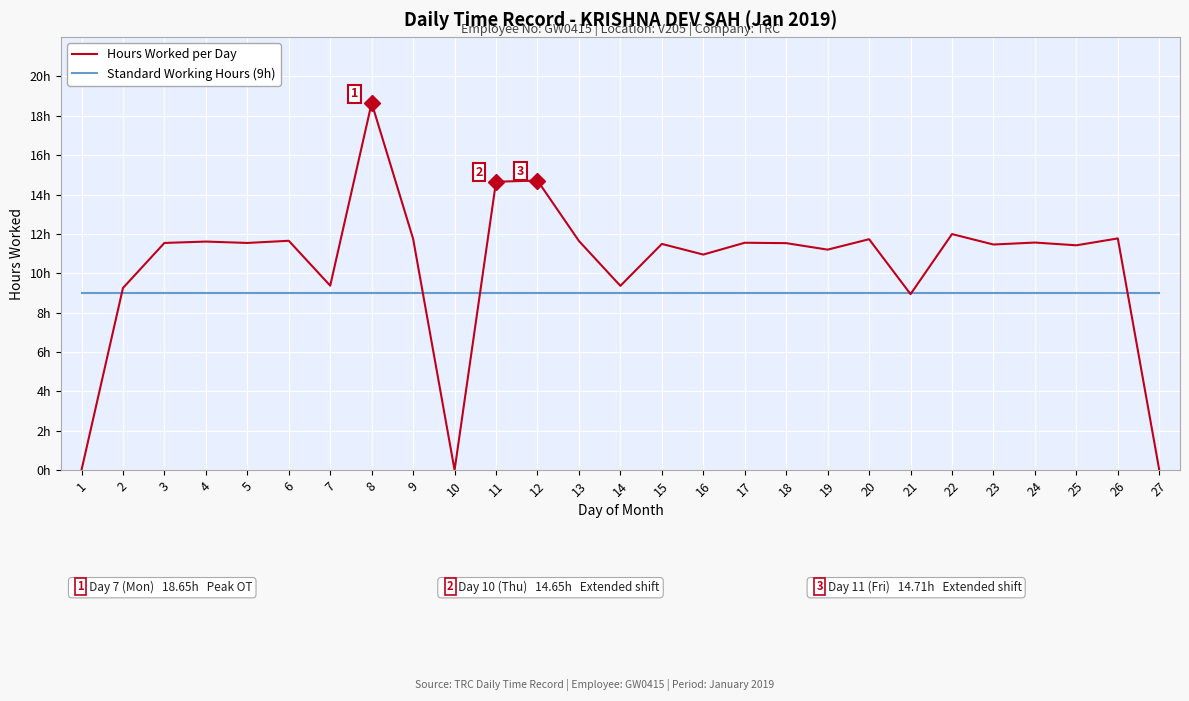

Reading left to right, list all the values displayed in this chart.

Hours Worked per Day: 1=0.0	2=9.2	3=11.5	4=11.6	5=11.5	6=11.7	7=9.4	8=18.6	9=11.8	10=0.0	11=14.7	12=14.7	13=11.6	14=9.4	15=11.5	16=10.9	17=11.6	18=11.5	19=11.2	20=11.7	21=8.9	22=12.0	23=11.5	24=11.6	25=11.4	26=11.8	27=0.0
Standard Working Hours (9h): 1=9.0	2=9.0	3=9.0	4=9.0	5=9.0	6=9.0	7=9.0	8=9.0	9=9.0	10=9.0	11=9.0	12=9.0	13=9.0	14=9.0	15=9.0	16=9.0	17=9.0	18=9.0	19=9.0	20=9.0	21=9.0	22=9.0	23=9.0	24=9.0	25=9.0	26=9.0	27=9.0